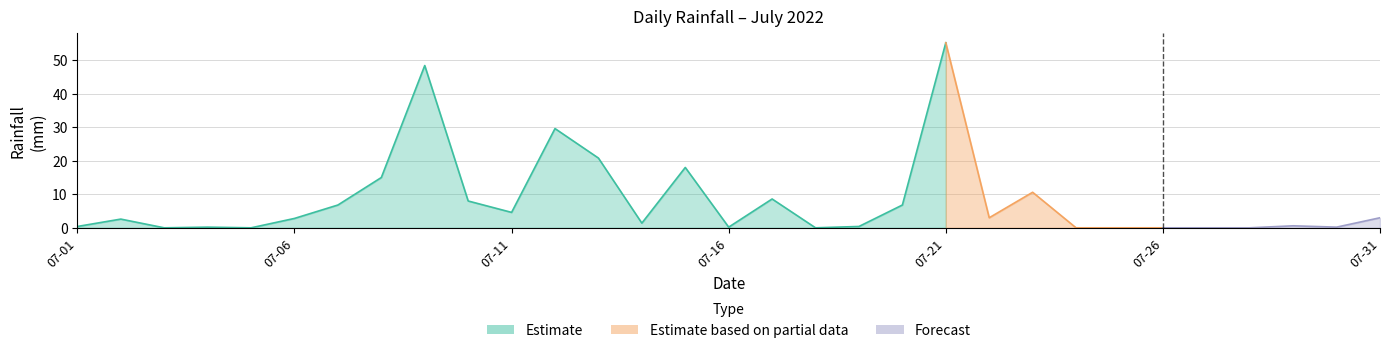

What is the difference between the values at 2022-07-10 and 2022-07-02?

5.4